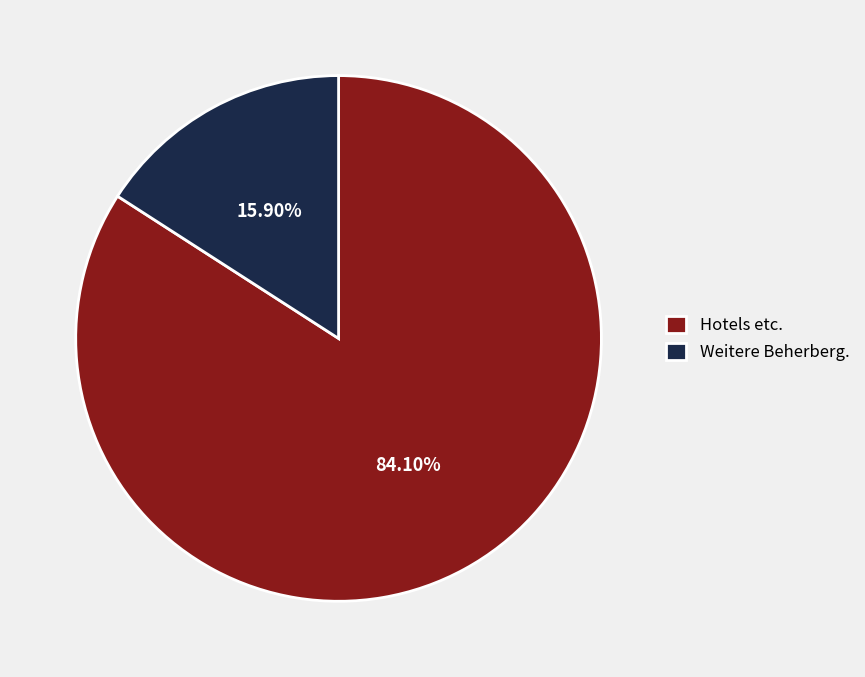

Between Hotels etc. and Weitere Beherberg., which is larger?

Hotels etc.